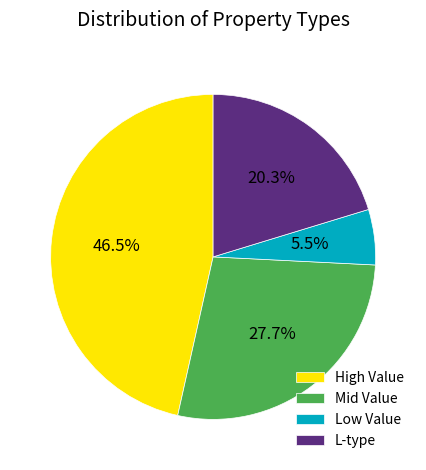

To the nearest percent, what is the difference between the largest and smallest slice percentages?

41%